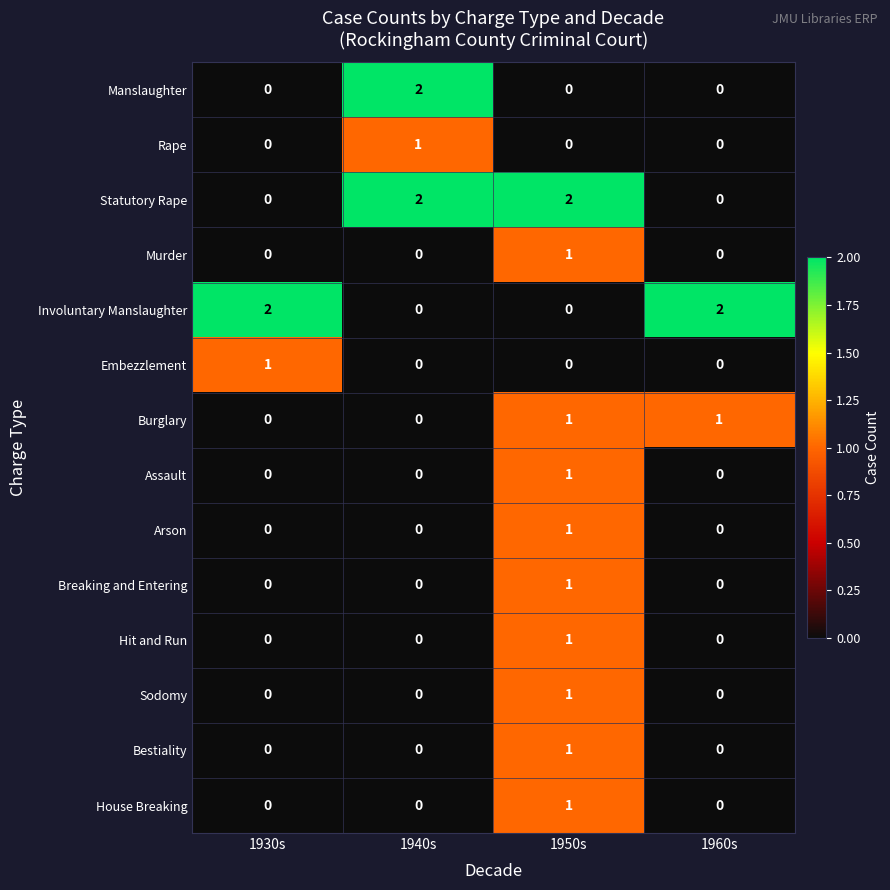

What is the spread (max minus min) of values at 1950s?

2